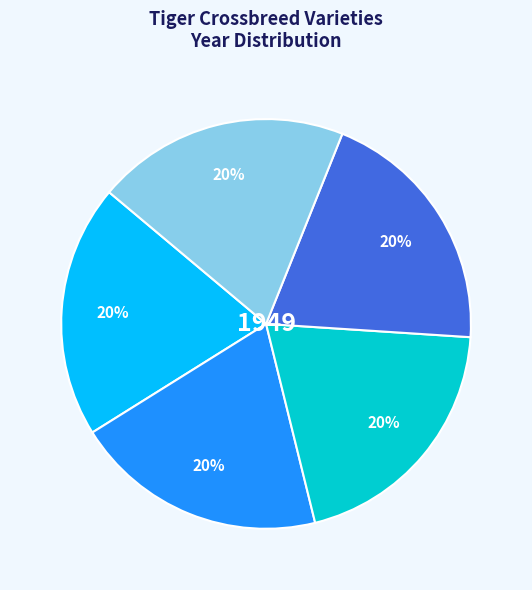

To the nearest percent, what is the average slice percentage?

20%